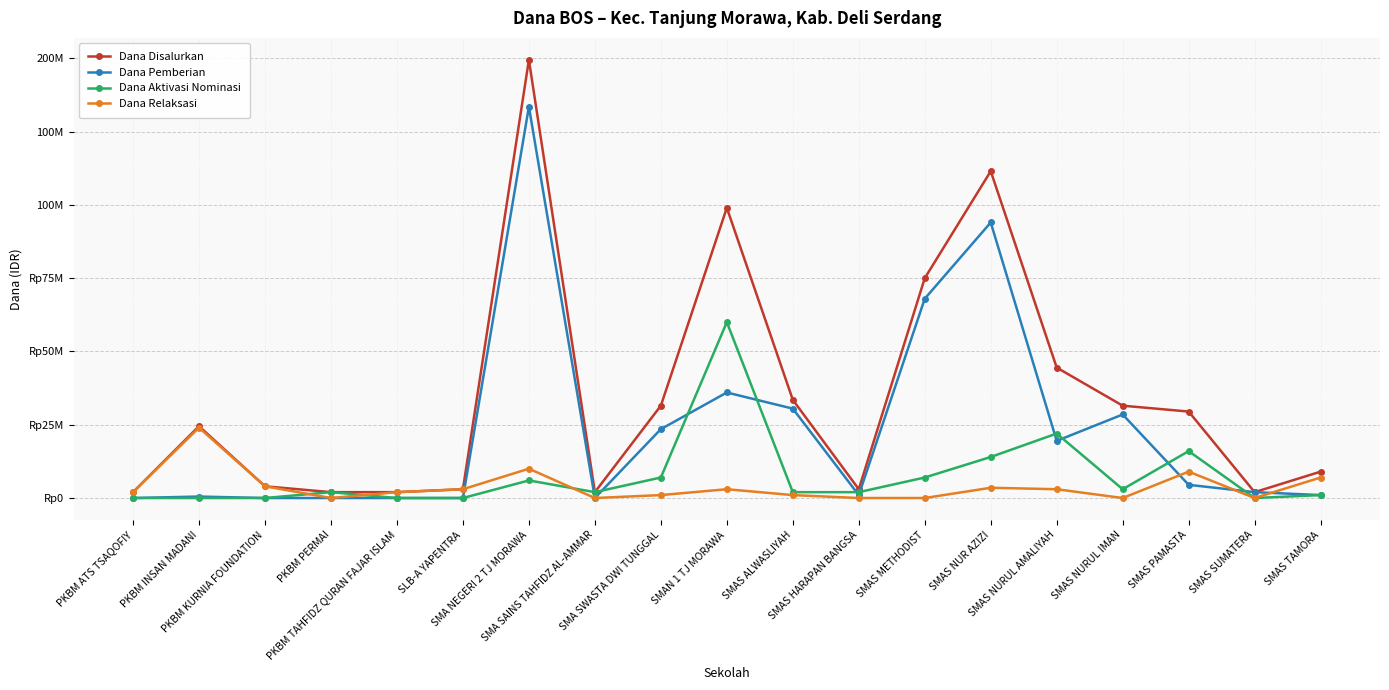

Which series has the largest total across all categories?

Dana Disalurkan